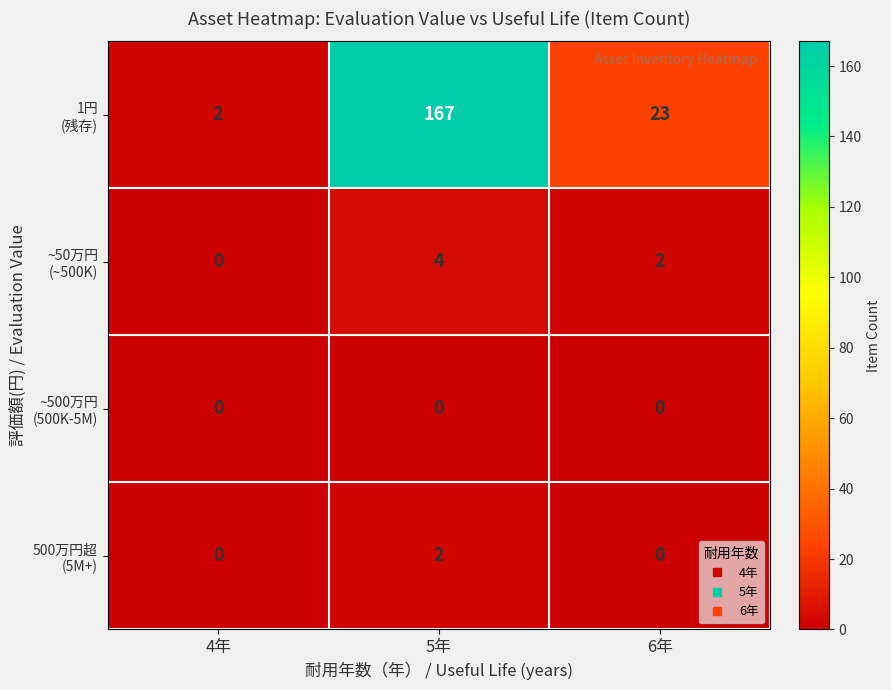

At which category is the sum across all series the highest?

5年